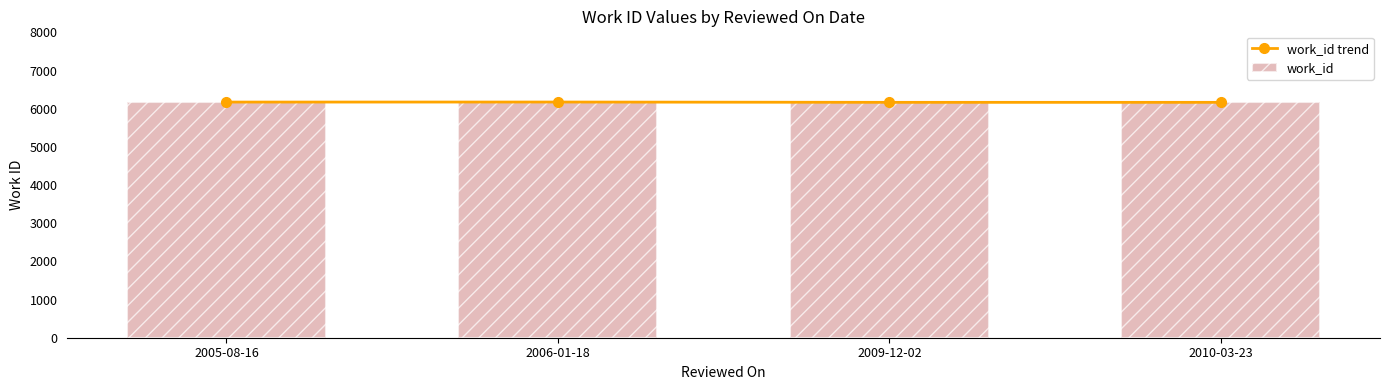

Which has a higher value, 2006-01-18 or 2010-03-23?

2006-01-18